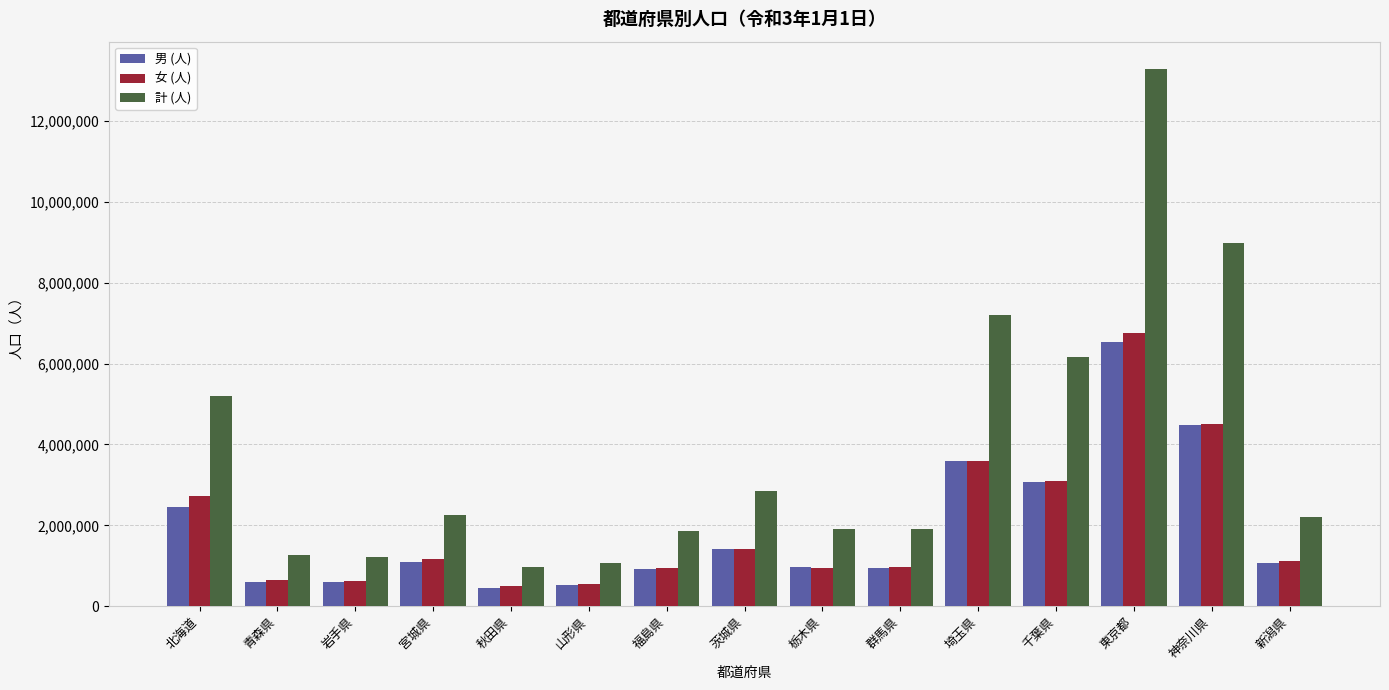

Are the bars grouped side by side (vs. stacked)?

Yes